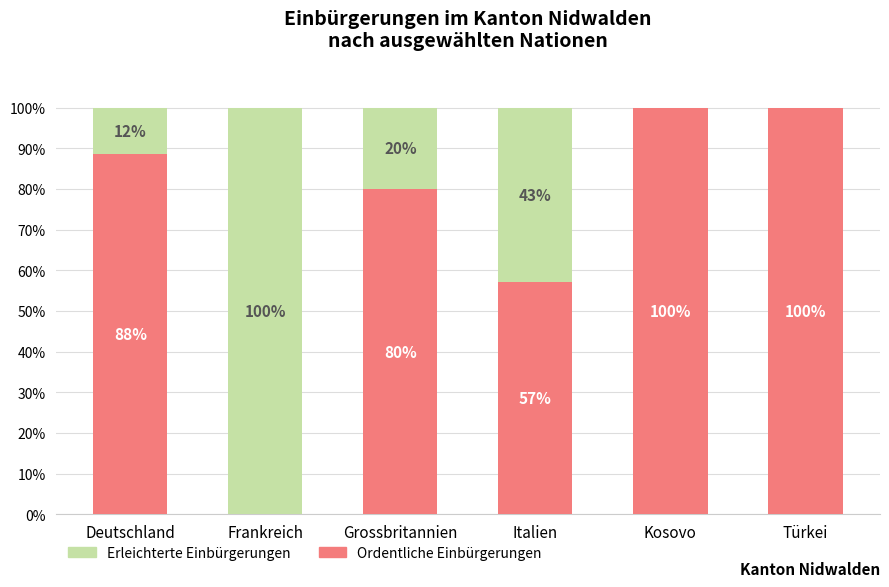

The Ordentliche Einbürgerungen series shows 148.2 at Türkei. True or false?

False